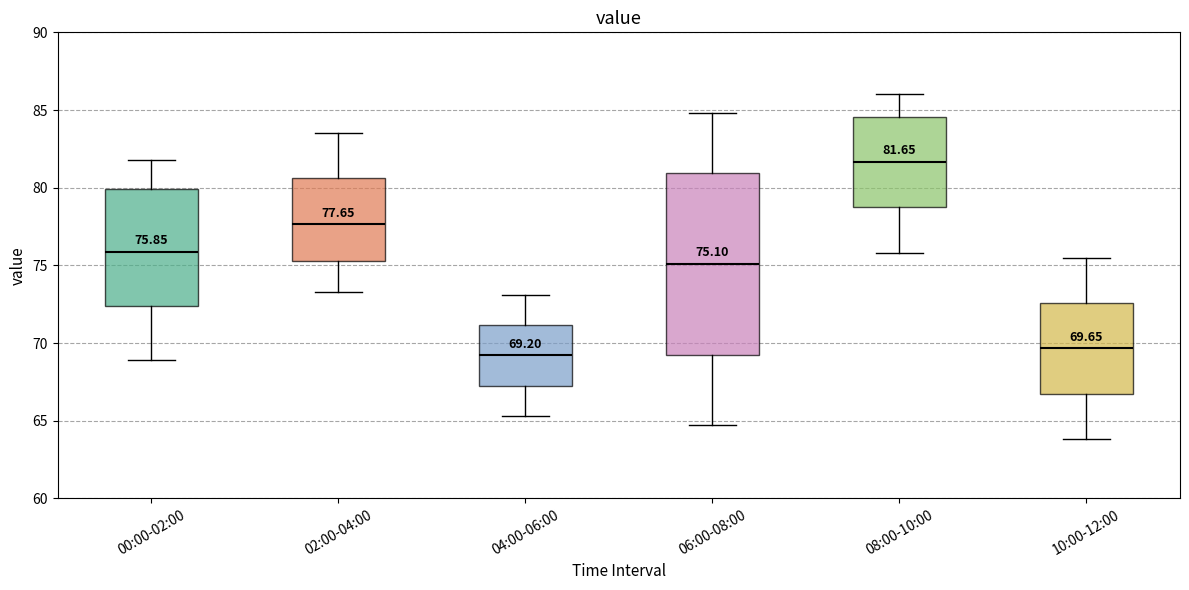

Comparing the boxes themselves (not the whiskers), which one is the tallest?

06:00-08:00